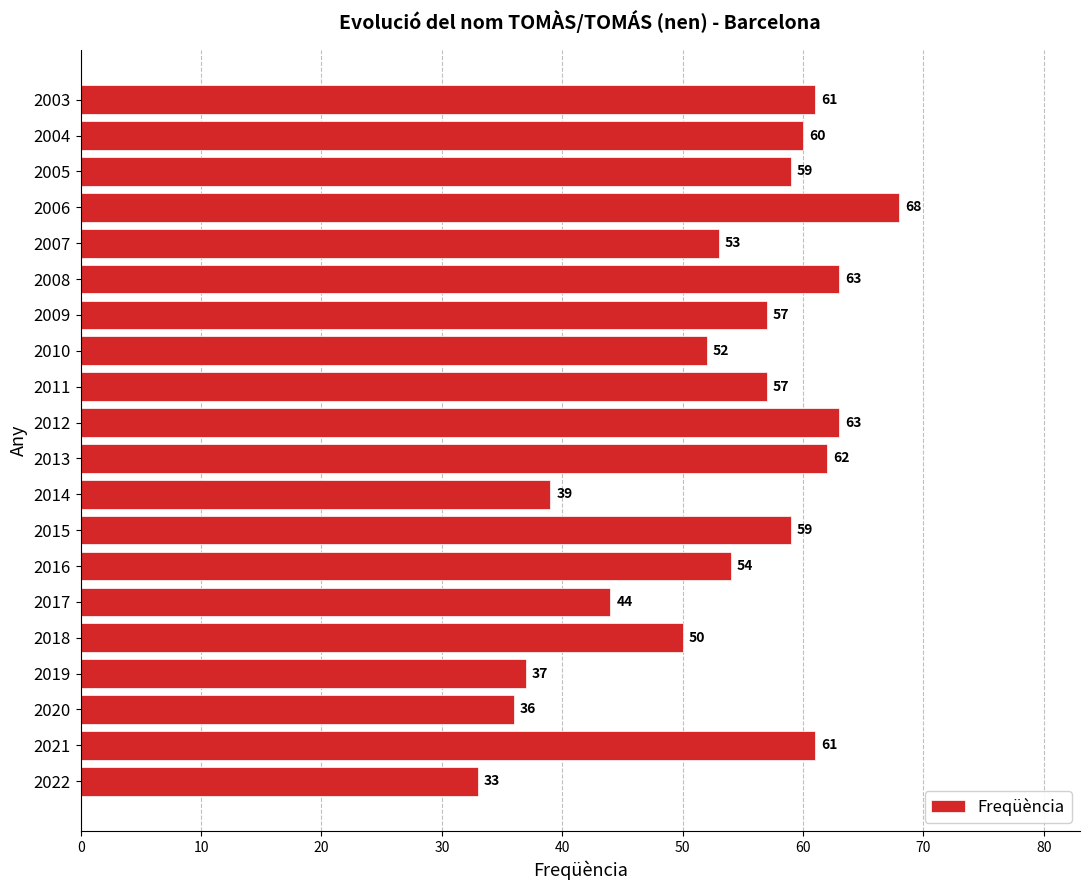

Reading bottom to top, extract all data points from this chart.

33	61	36	37	50	44	54	59	39	62	63	57	52	57	63	53	68	59	60	61